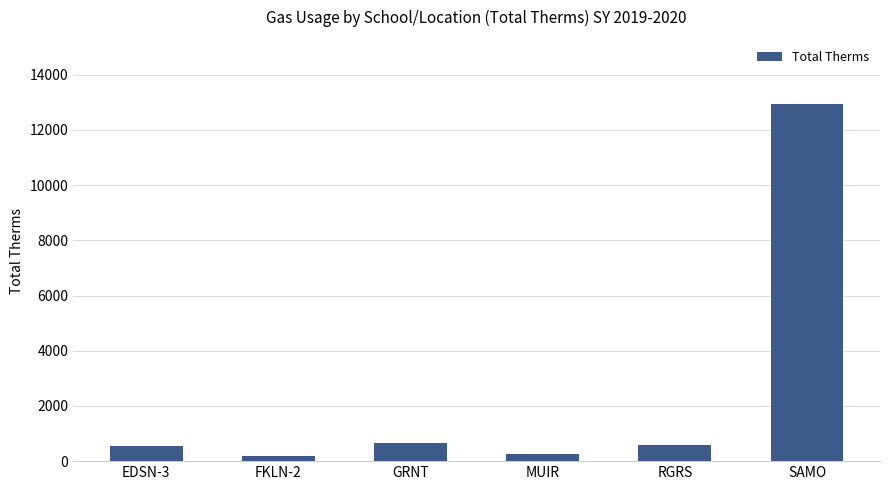

Does the chart contain stacked bars?

No